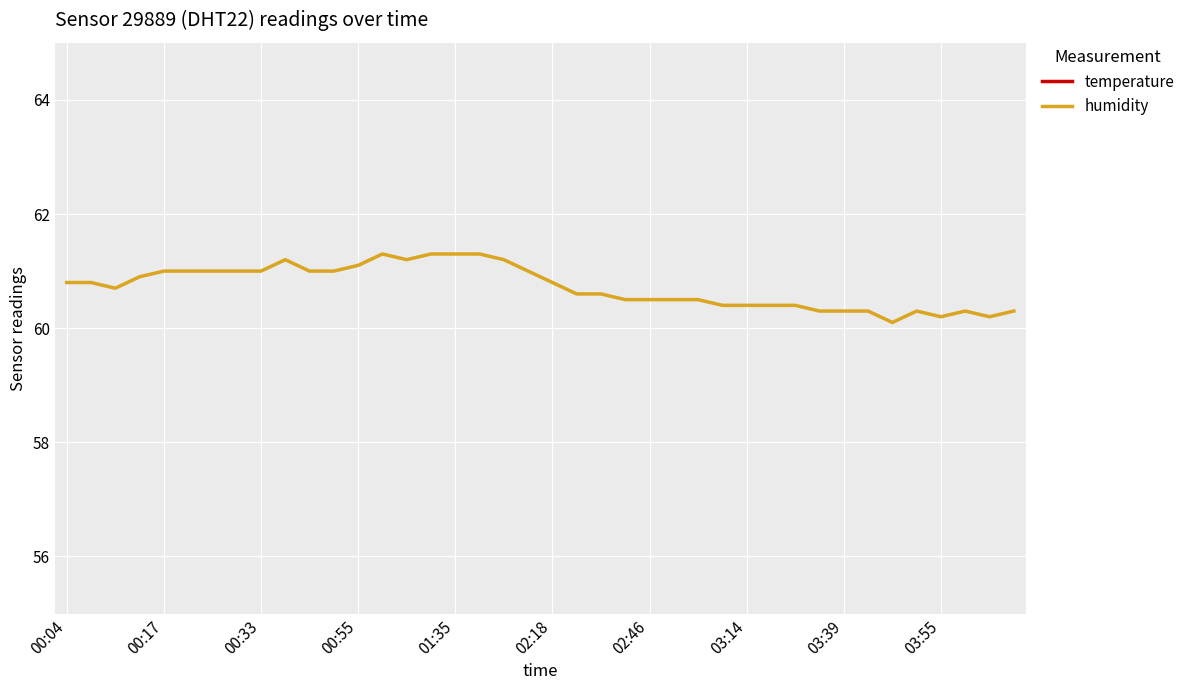

What is the value of the humidity point at the 3rd from the left?

60.7